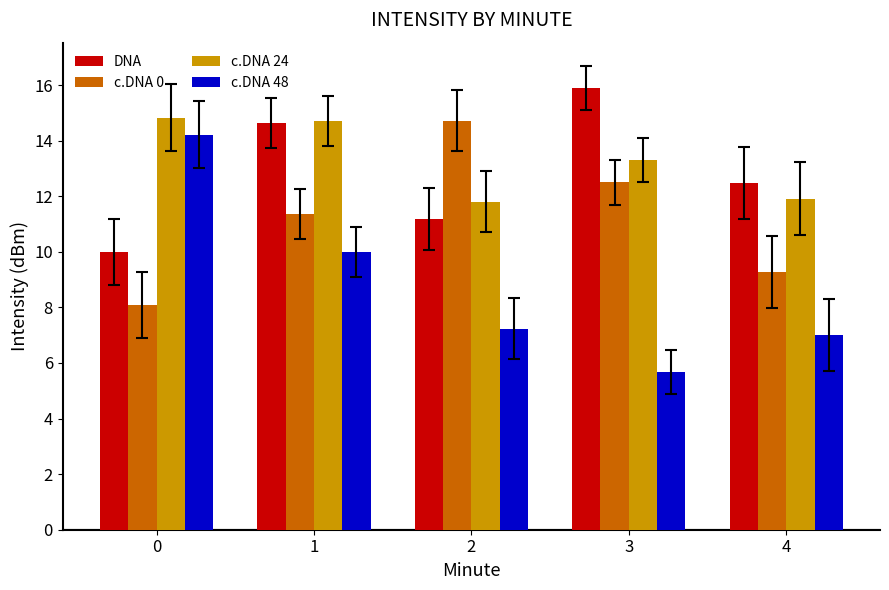

How many series are shown in this chart?

4